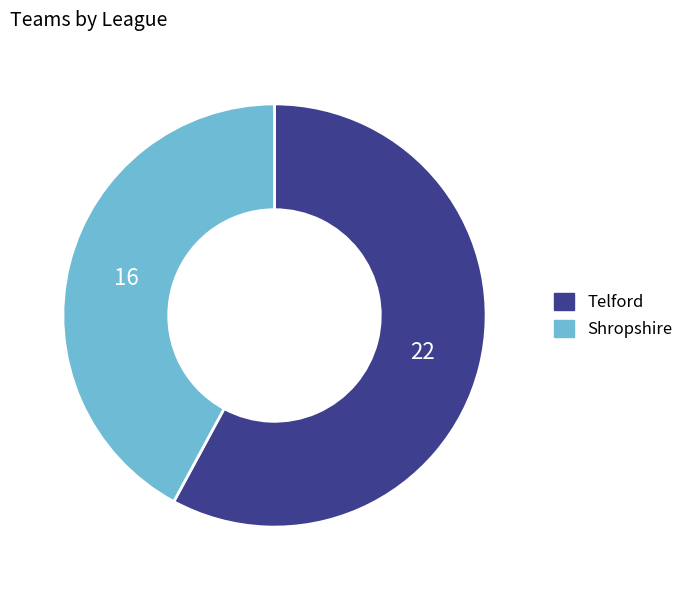

Which slice is the largest?

Telford